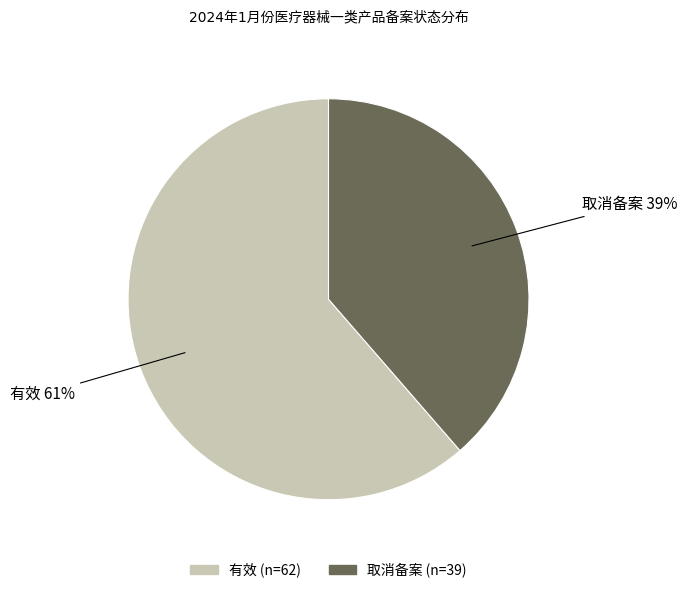

To the nearest percent, what is the average slice percentage?

50%